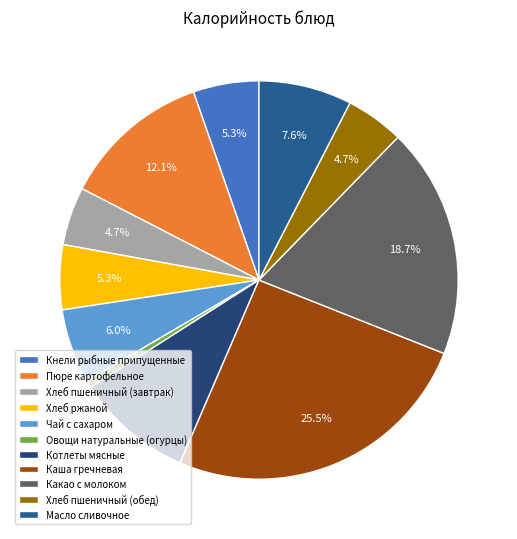

What percentage is the Чай с сахаром slice, to the nearest percent?

6%